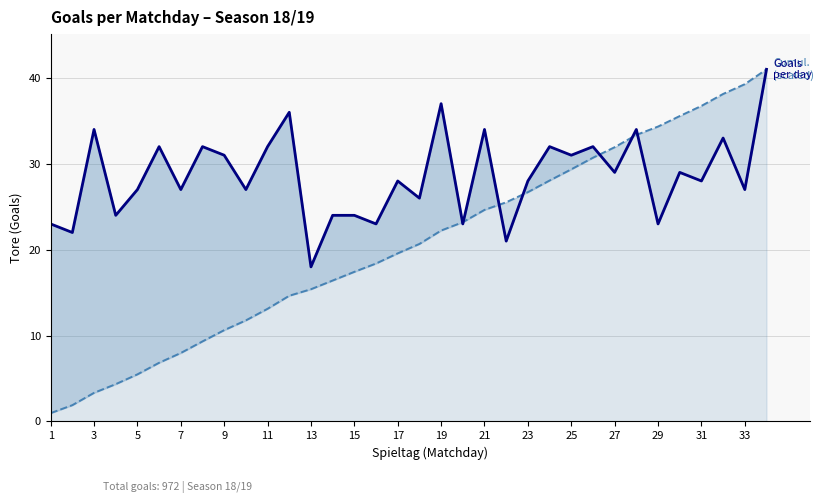

How many lines are shown in the chart?

2